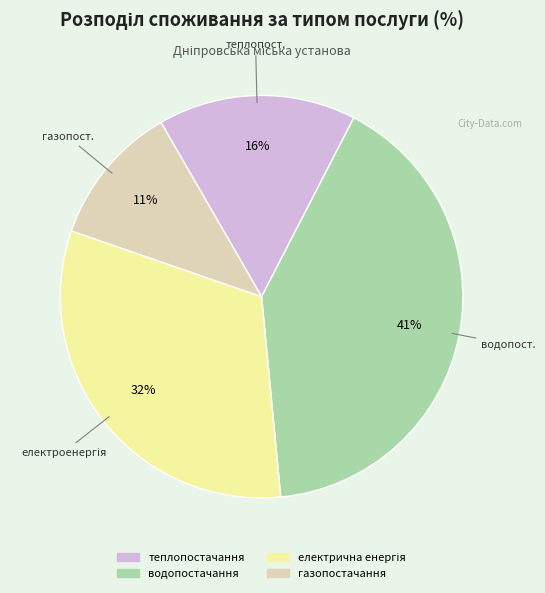

Which slice is the smallest?

газопостачання